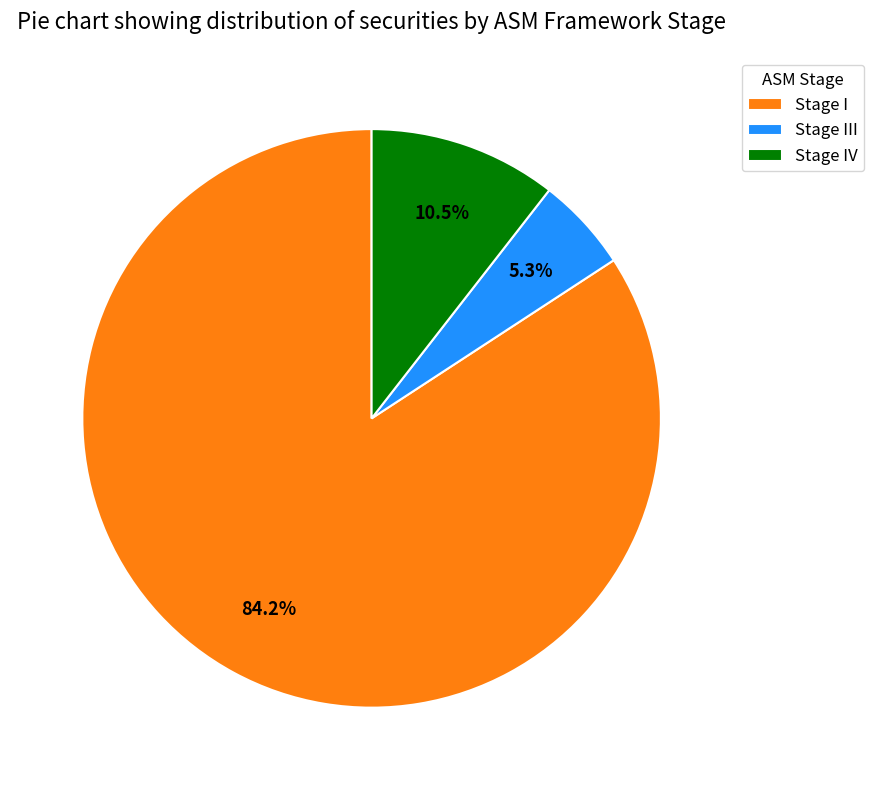

Between Stage IV and Stage III, which is larger?

Stage IV